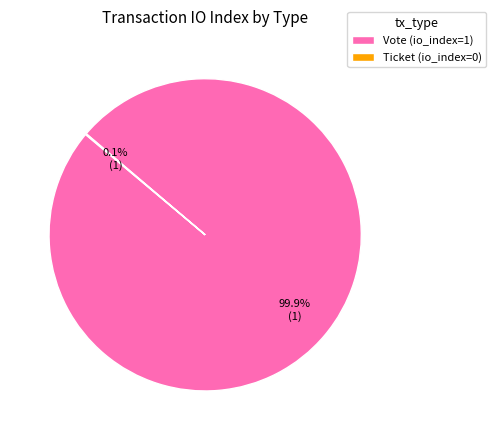

Which category has the biggest portion of the pie?

Vote (io_index=1)